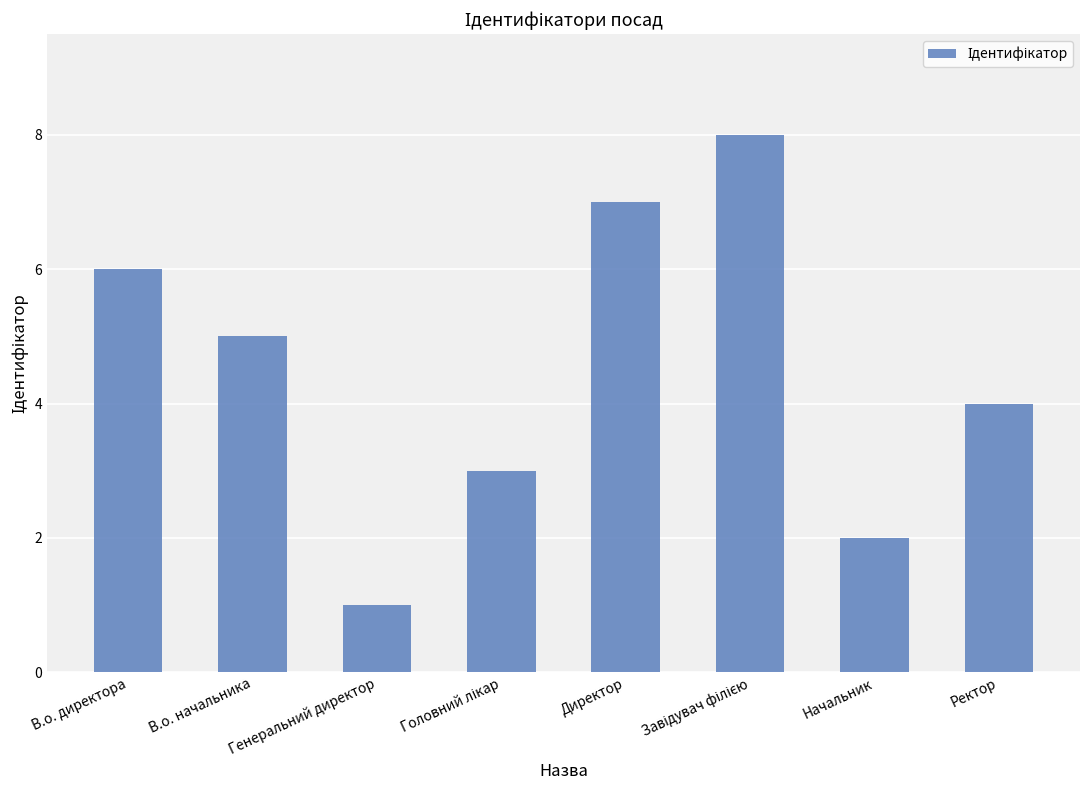

Reading left to right, extract all data points from this chart.

6	5	1	3	7	8	2	4